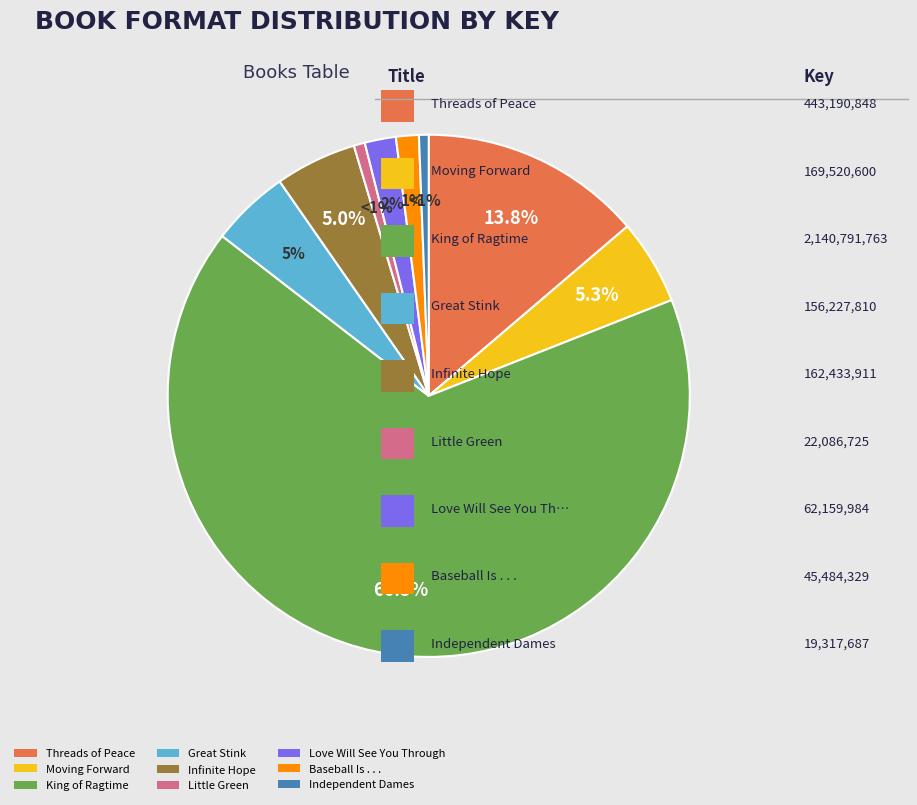

How much of the chart is everything except Baseball Is . . .?

98.6%